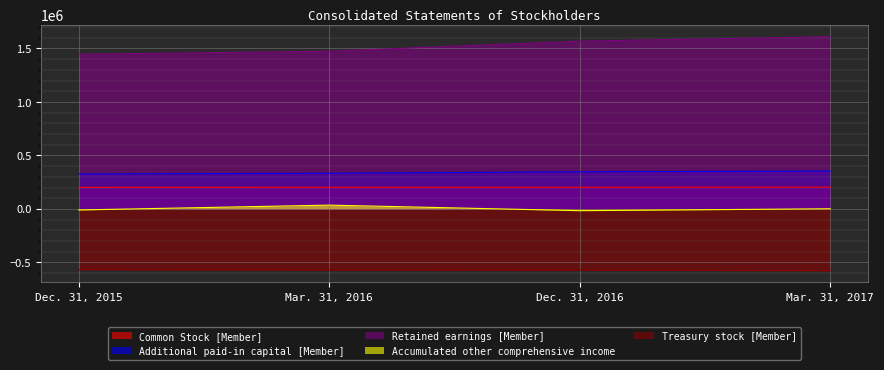

At which label does Common Stock [Member] reach its minimum?

Dec. 31, 2015